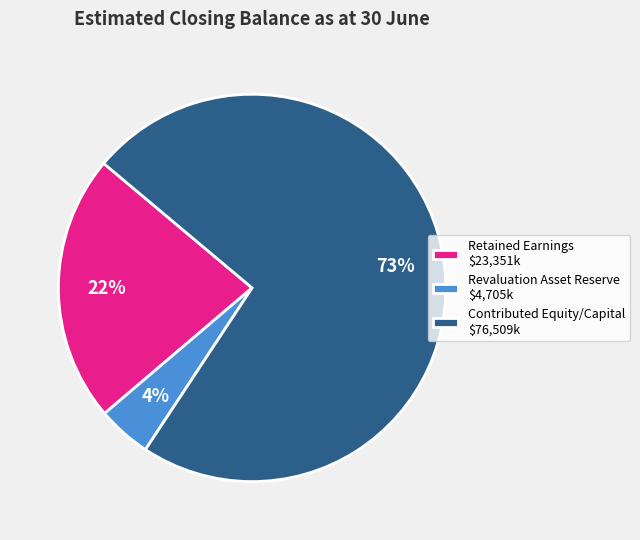

True or false: Contributed Equity/Capital accounts for 88% of the total.

False